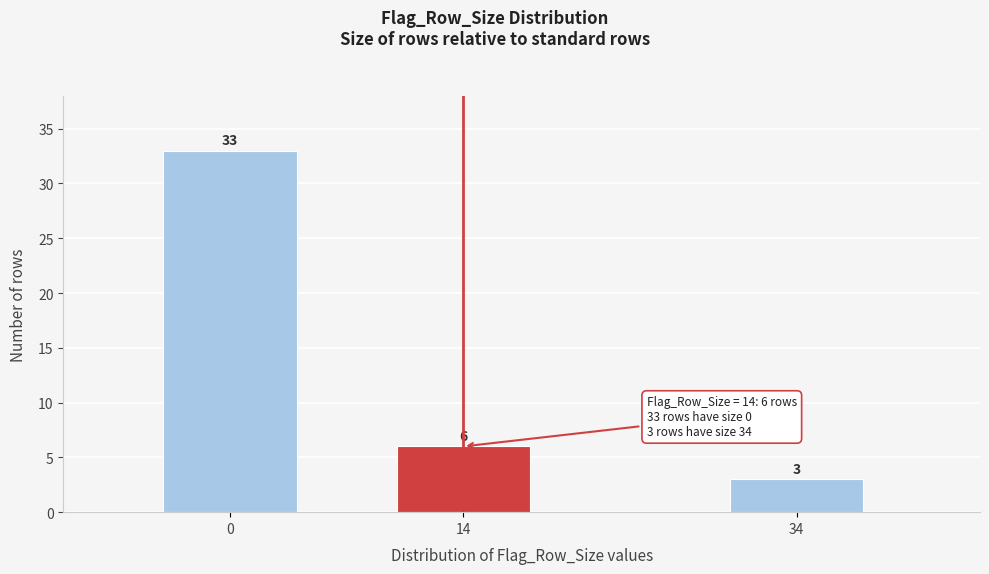

Reading left to right, extract all data points from this chart.

0=33	14=6	34=3